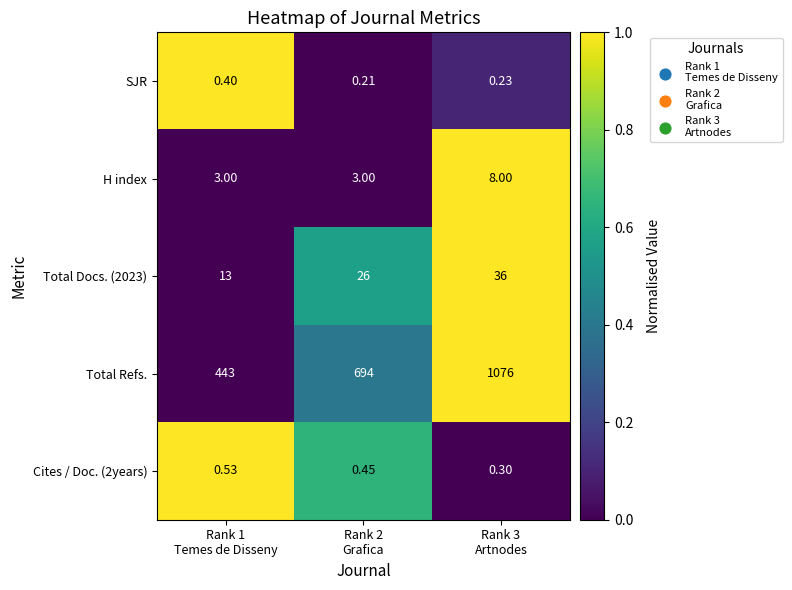

Which series has the largest total across all categories?

Total Refs.